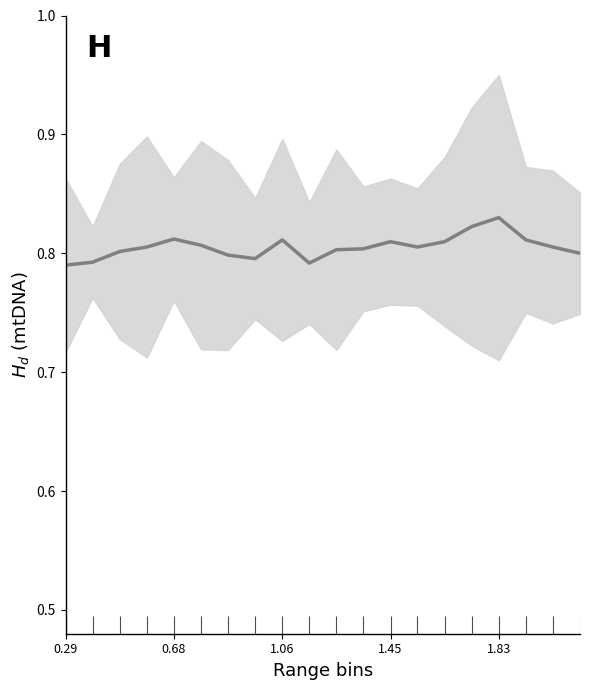

True or false: the data shows 0.5 at 0.29.

False